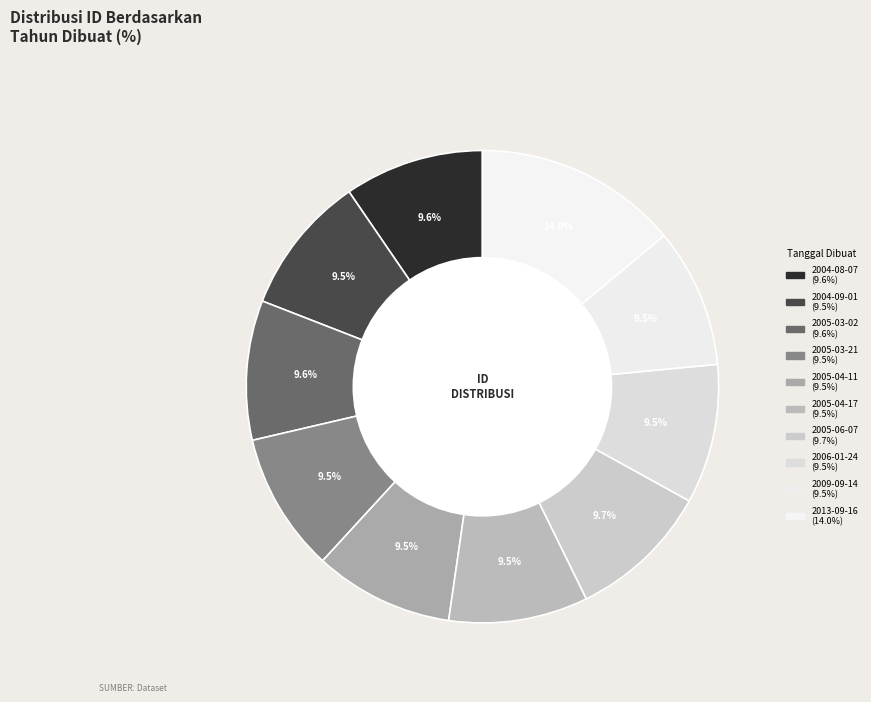

What percentage is the 2009-09-14 slice, to the nearest percent?

10%